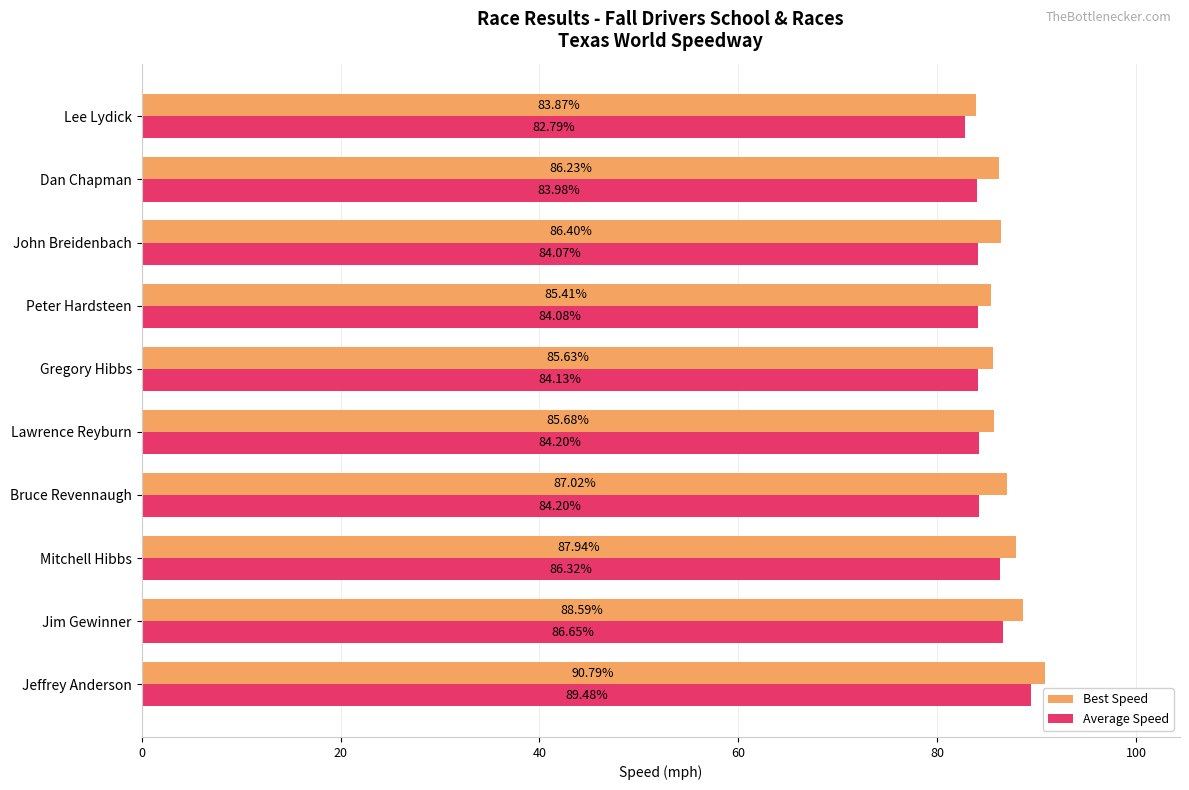

At which category is the sum across all series the highest?

Jeffrey Anderson